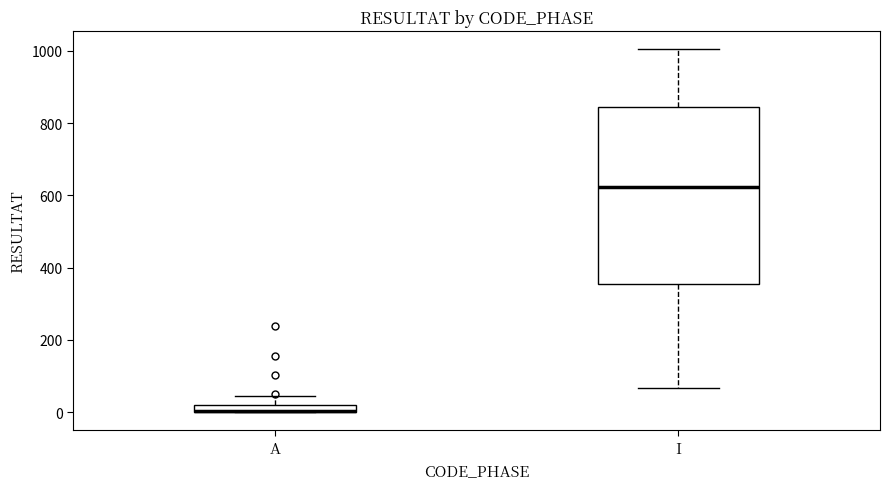

Where is the lower edge of the box for A on the y-axis? The values are not printed on the chart, so give them approximately, as read against the axis.

0